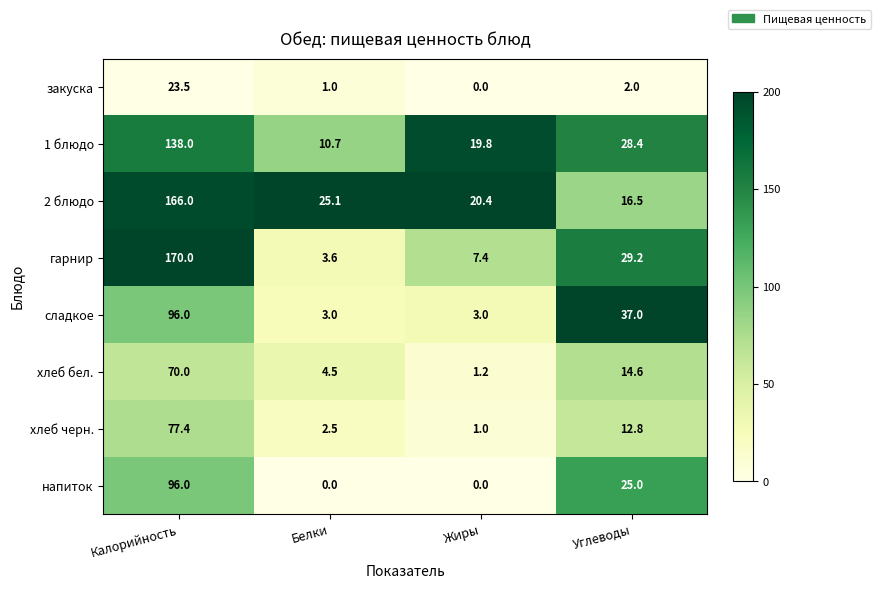

What is the approximate value of хлеб черн. at Углеводы?

12.8